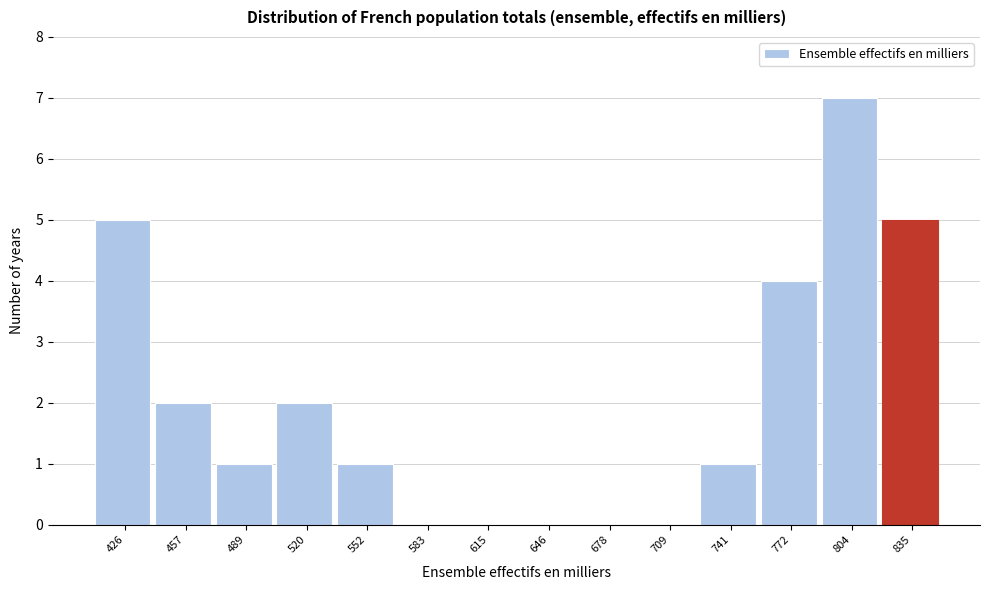

What is the height of the bar covering 535 to 570 on the x-axis? Neither the bar edges nor the heights are printed on the chart, so give them approximately, as read against the axes.

1